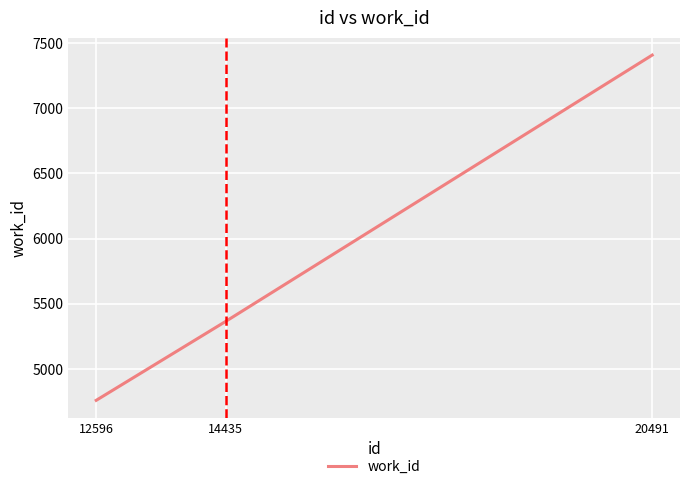

Reading left to right, transcribe all the data shown in this chart.

12596=4761	14435=5366	20491=7407